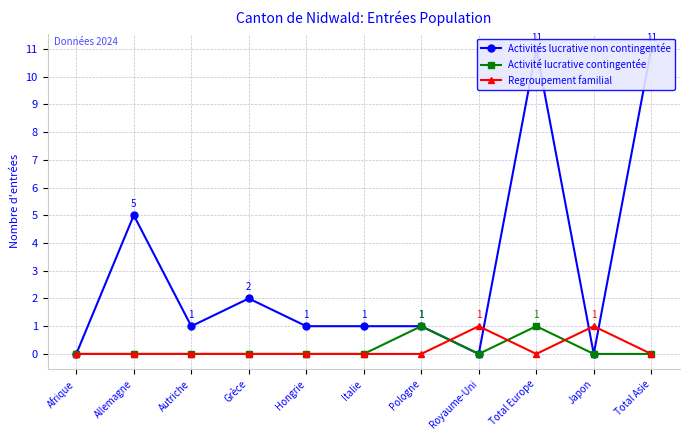

Reading left to right, extract all data points from this chart.

Activités lucrative non contingentée: Afrique=0	Allemagne=5	Autriche=1	Grèce=2	Hongrie=1	Italie=1	Pologne=1	Royaume-Uni=0	Total Europe=11	Japon=0	Total Asie=11
Activité lucrative contingentée: Afrique=0	Allemagne=0	Autriche=0	Grèce=0	Hongrie=0	Italie=0	Pologne=1	Royaume-Uni=0	Total Europe=1	Japon=0	Total Asie=0
Regroupement familial: Afrique=0	Allemagne=0	Autriche=0	Grèce=0	Hongrie=0	Italie=0	Pologne=0	Royaume-Uni=1	Total Europe=0	Japon=1	Total Asie=0